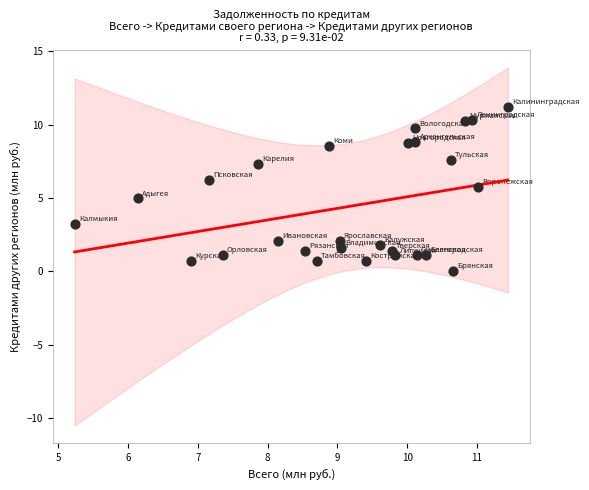

What is the range of X values (max minus min)?

6.2